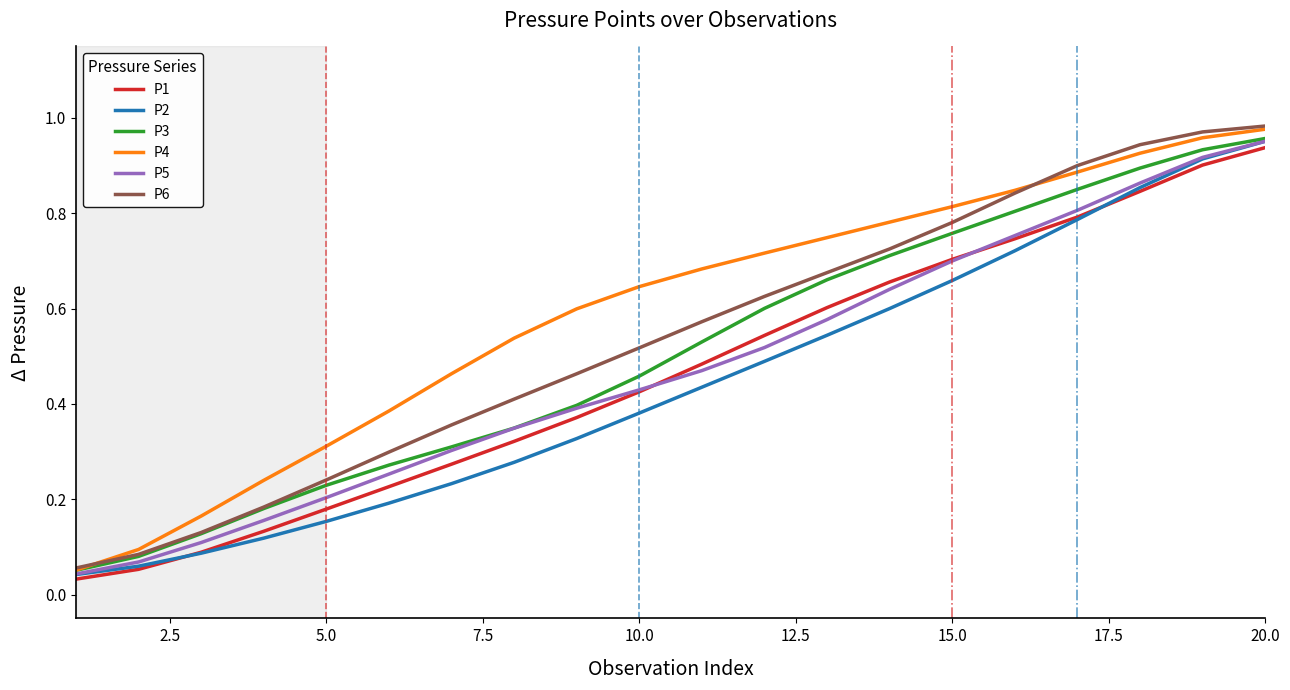

Which series has the largest range (max minus min)?

P6